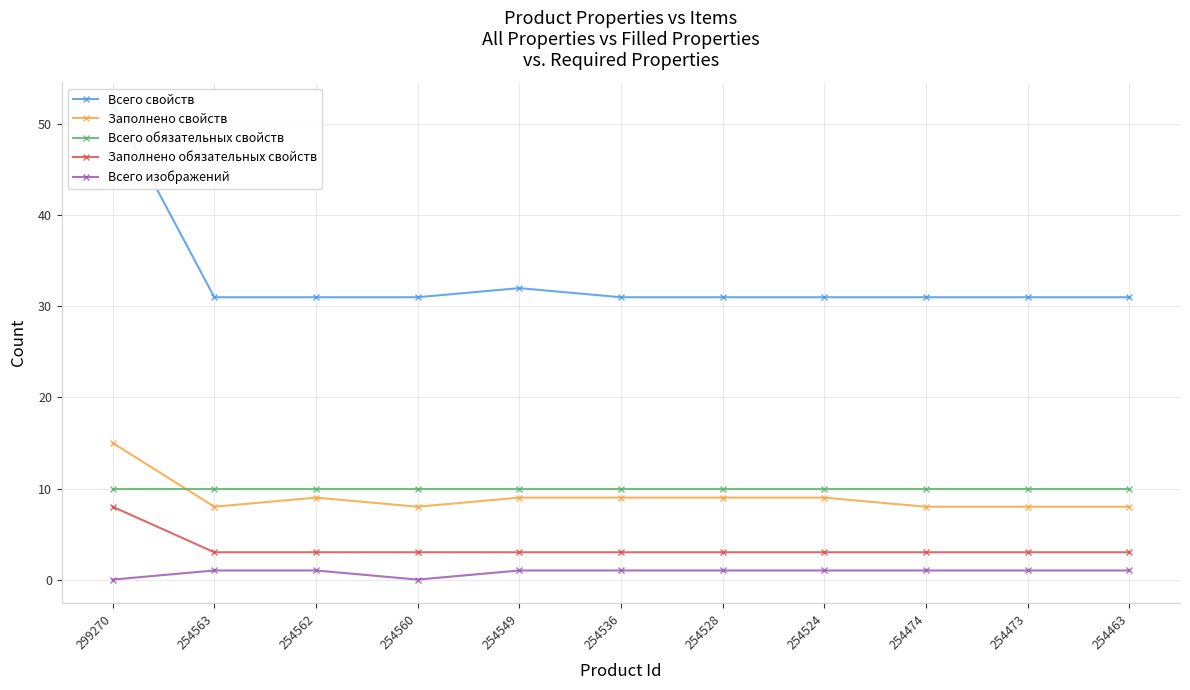

Which series has the largest total across all categories?

Всего свойств